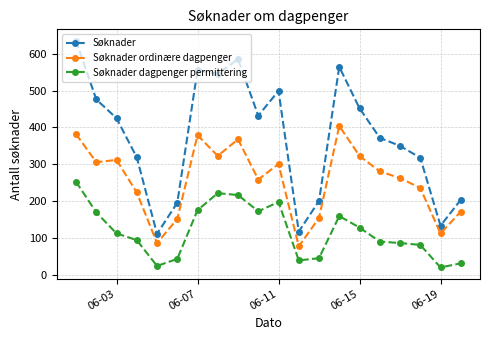

True or false: Søknader dagpenger permittering and Søknader intersect in this chart.

False